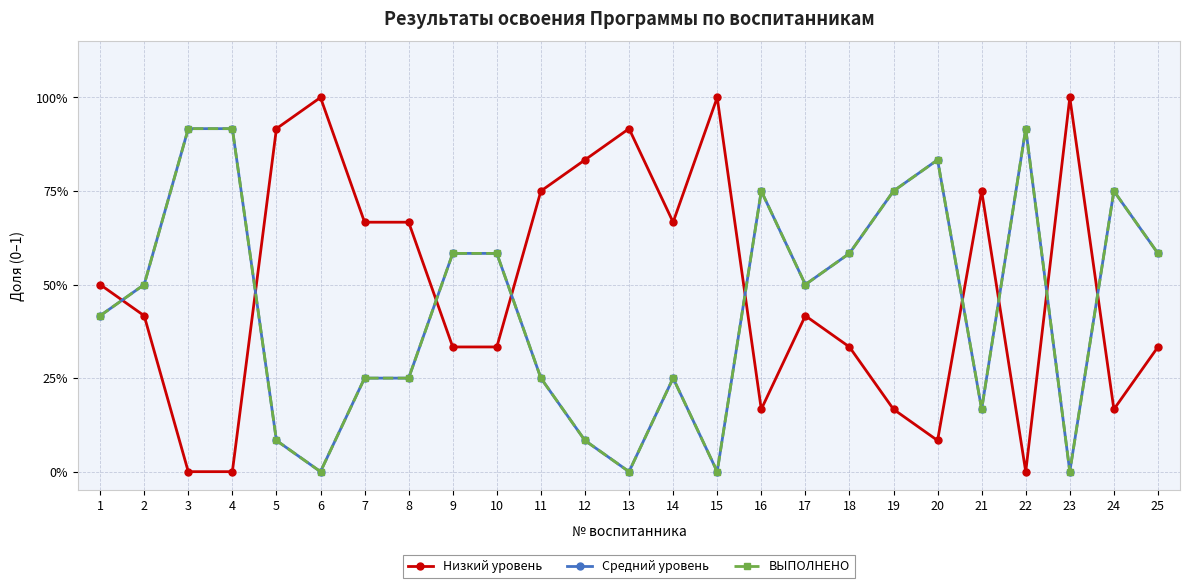

How many times do ВЫПОЛНЕНО and Низкий уровень cross each other?

9